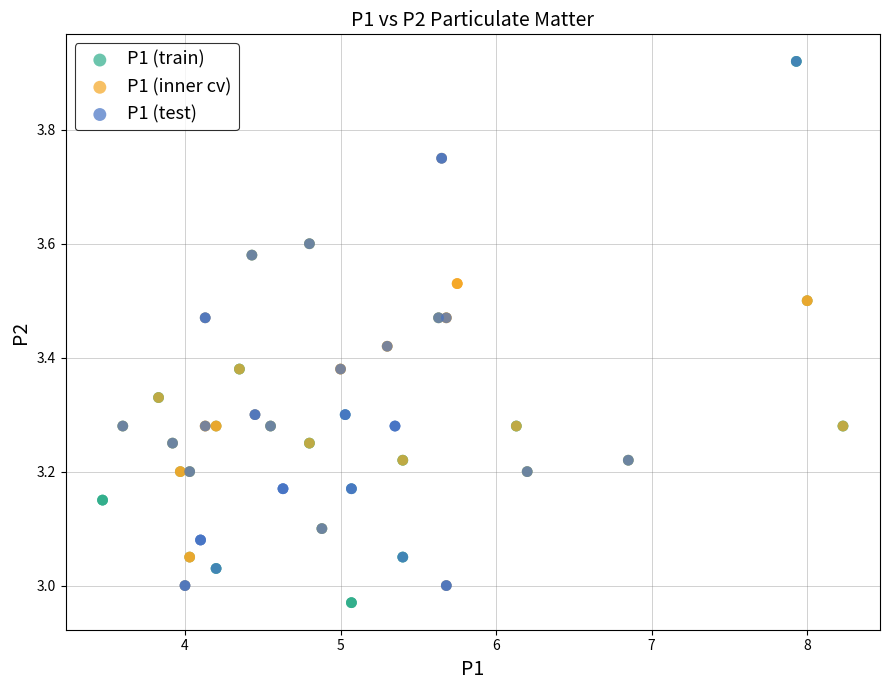

What are all the series names shown in the legend?

P1 (train), P1 (inner cv), P1 (test)